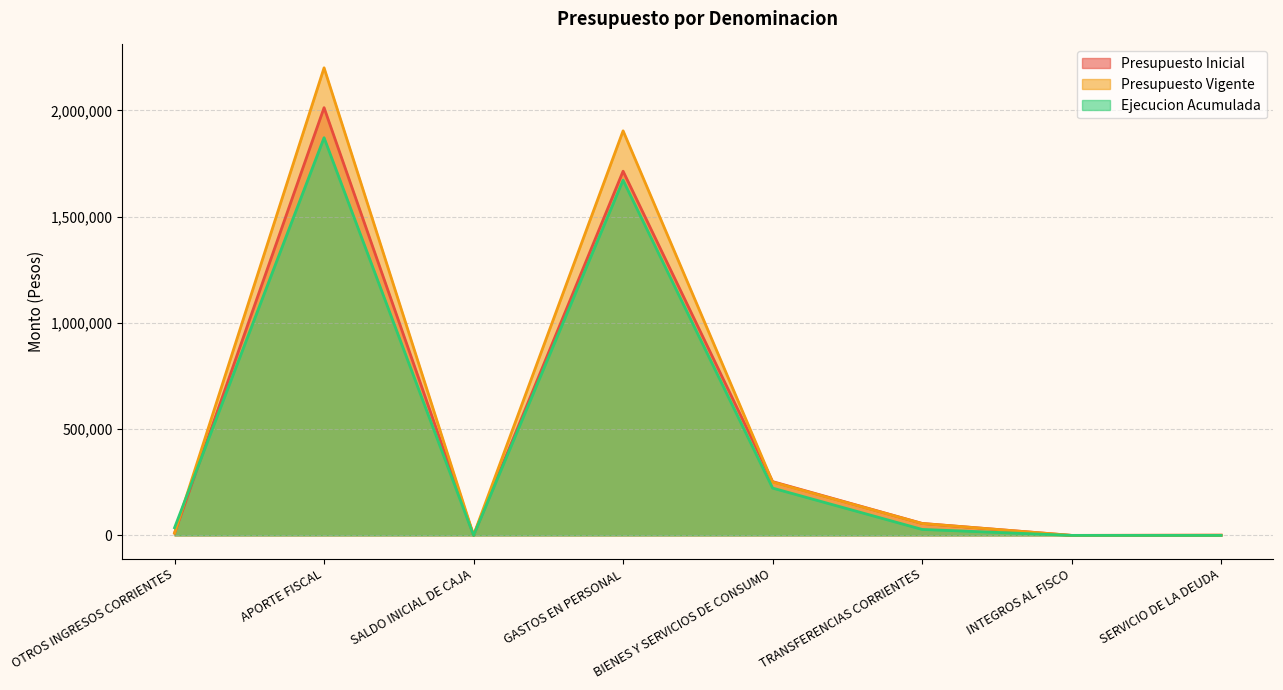

Which series has the widest spread of values?

Presupuesto Vigente